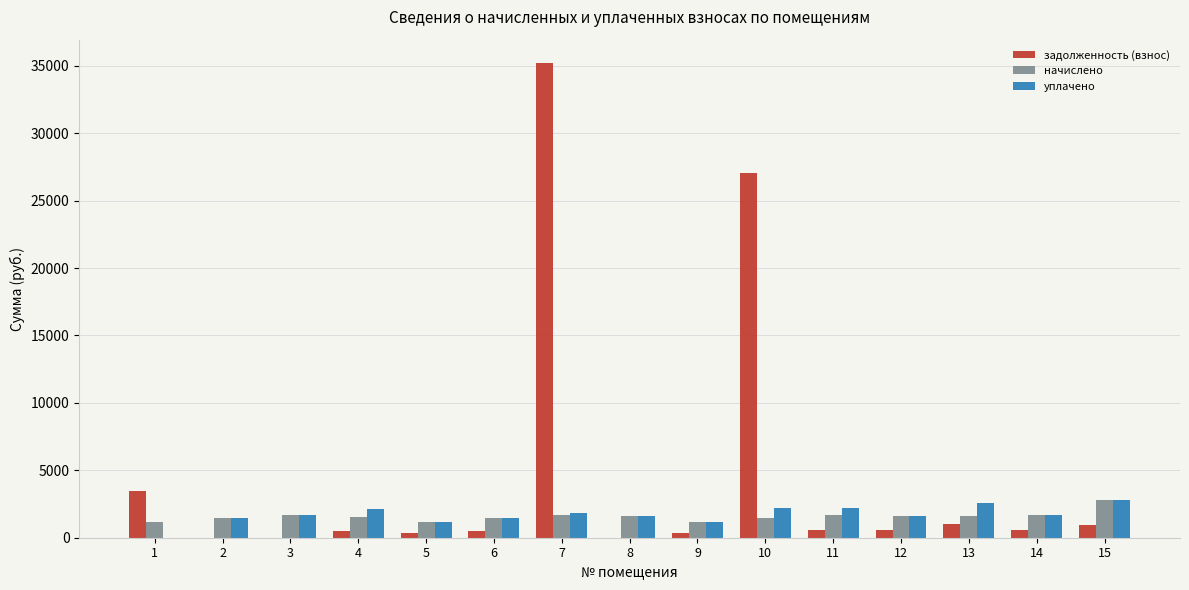

Which series has the largest total across all categories?

задолженность (взнос)